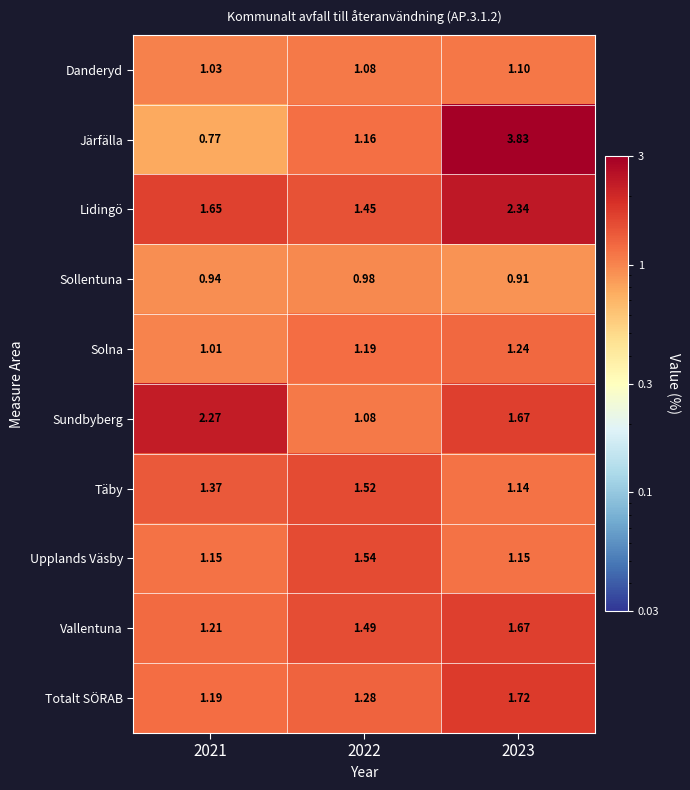

Rank the series by their maximum value, from highest to lowest.

Järfälla, Lidingö, Sundbyberg, Totalt SÖRAB, Vallentuna, Upplands Väsby, Täby, Solna, Danderyd, Sollentuna